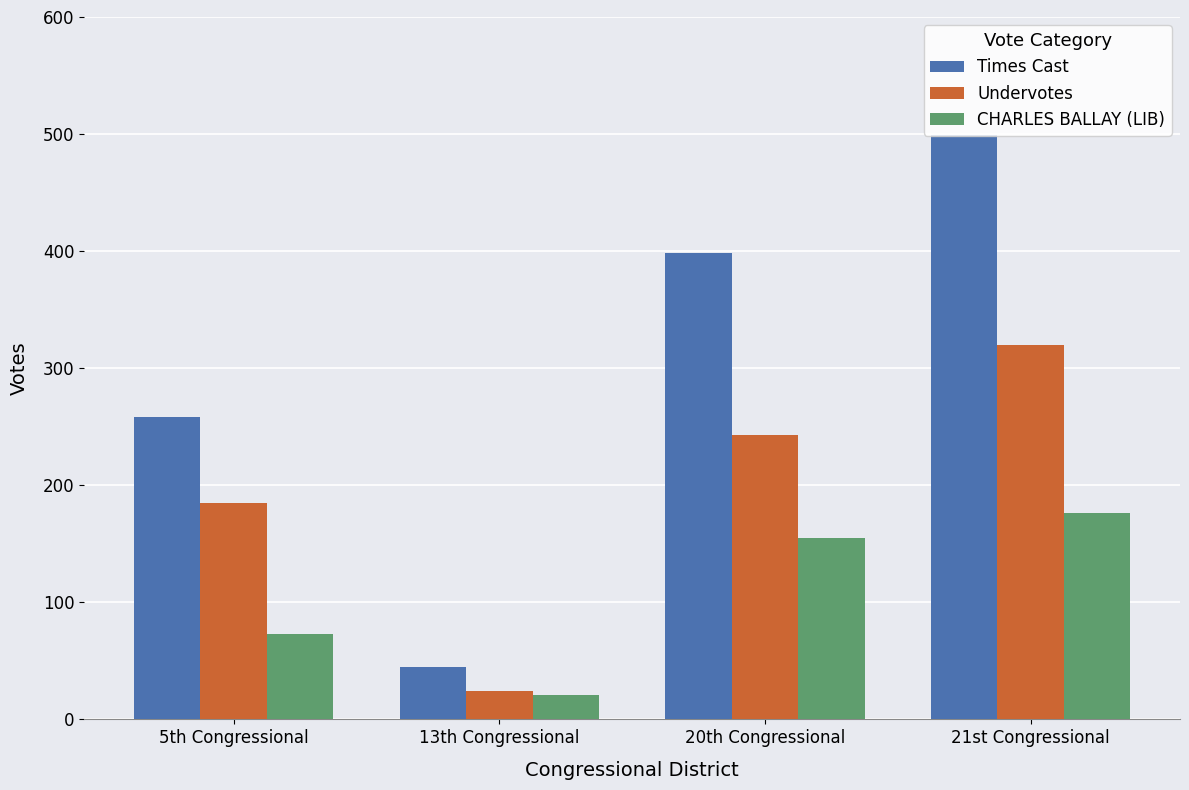

How many Undervotes values are between 185 and 320?

3